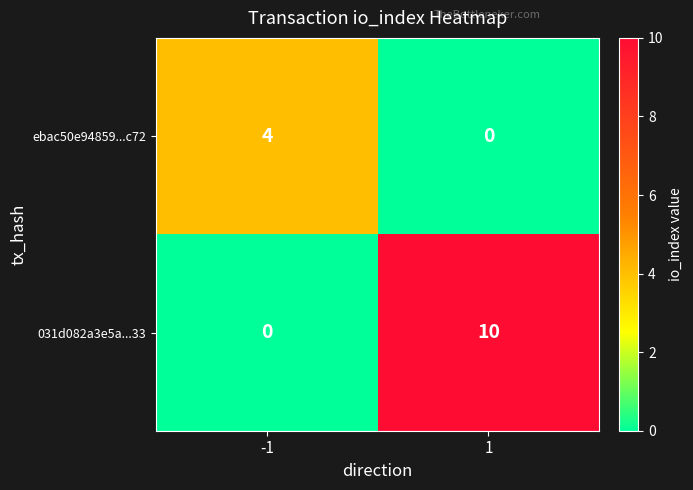

What is the total value across all series at 1?

10